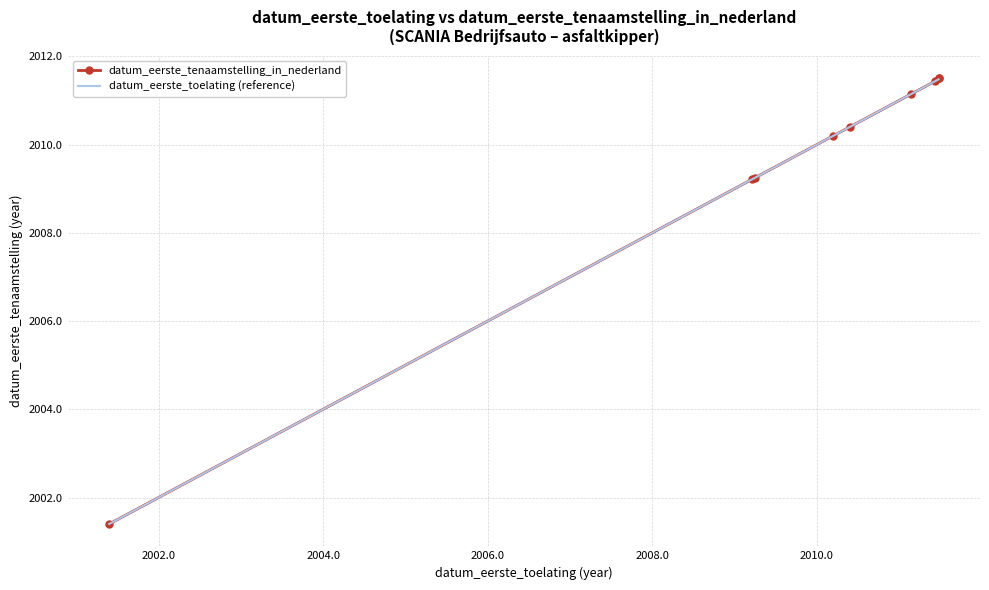

Count the number of categories in the chart.

9